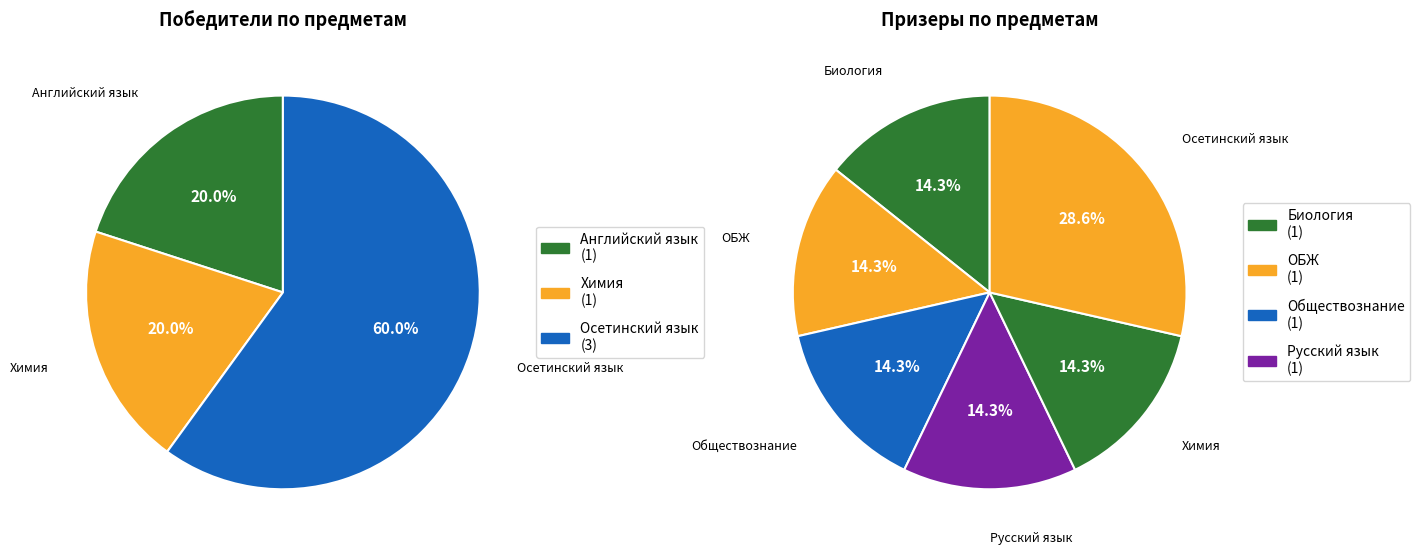

How much of the chart is everything except Немецкий язык?

100.0%